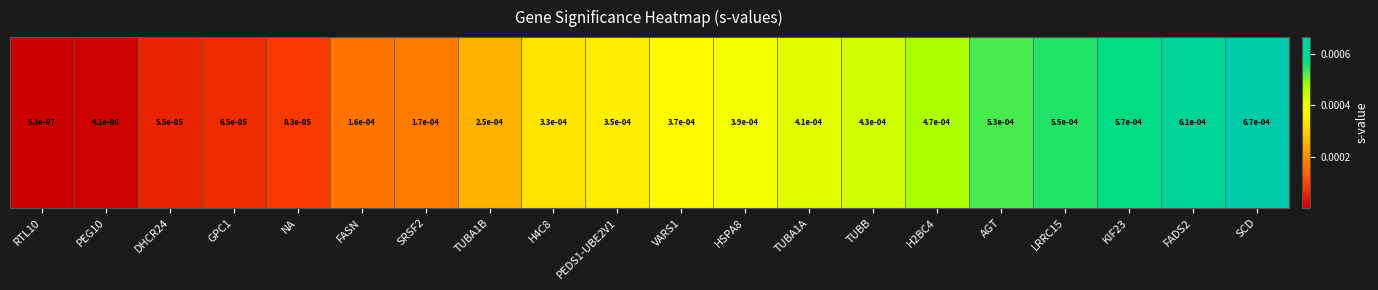

Between TUBA1A and H4C8, which is larger?

TUBA1A